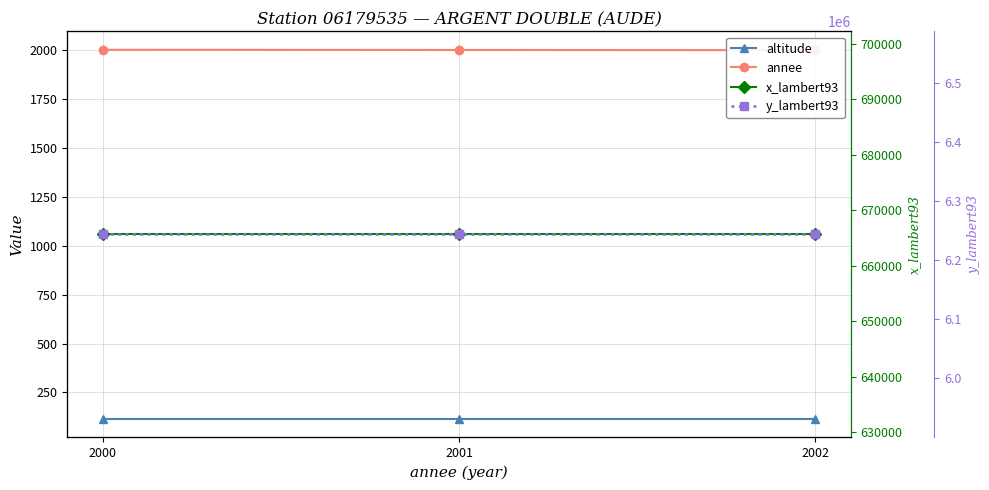

Which has a higher value, 2002 or 2001?

2002